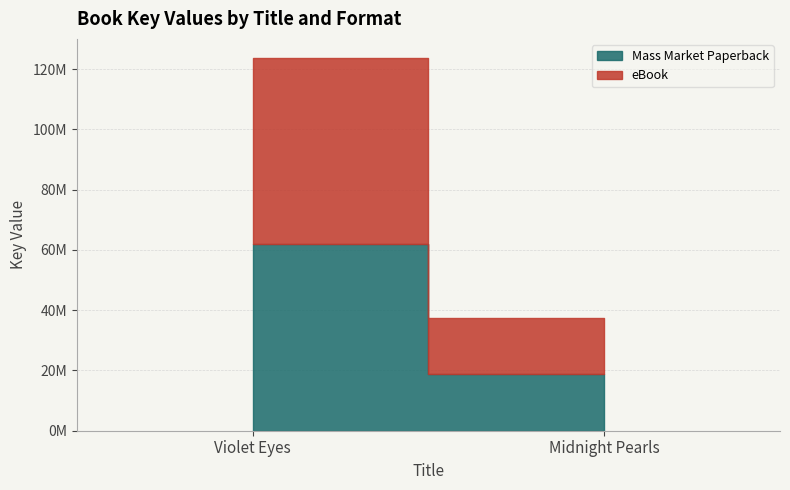

Which series has the largest total across all categories?

Mass Market Paperback